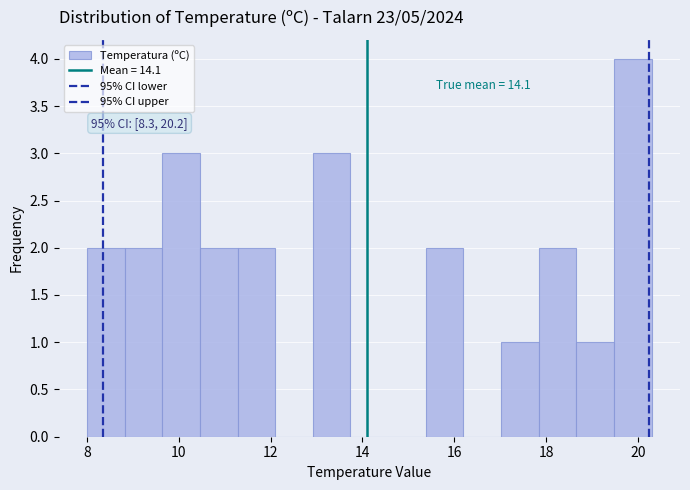

Over which range of the x-axis is the bar tallest?

19.48 to 20.30